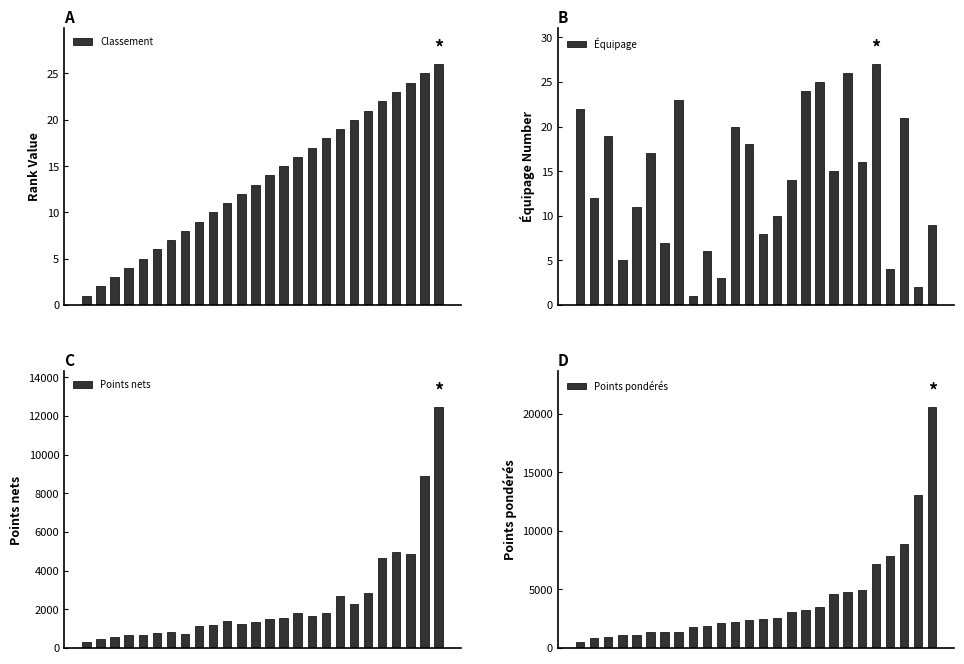

Rank the series by their maximum value, from lowest to highest.

Classement, Équipage, Points nets, Points pondérés